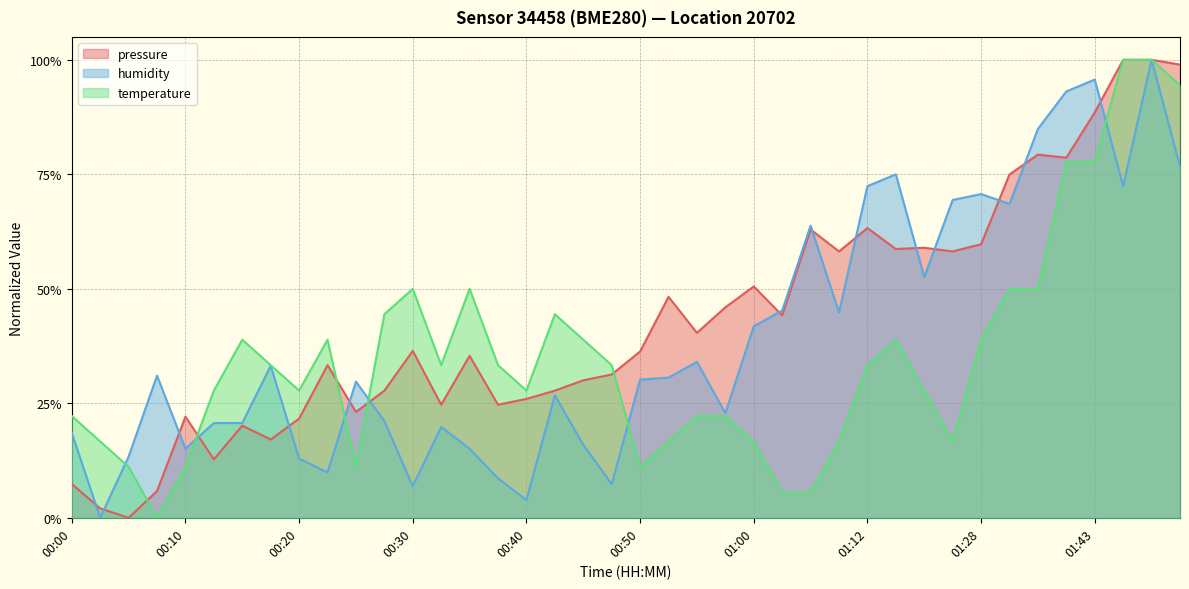

In pressure, how many points are higher than both neighbors (excluding endpoints)?

11